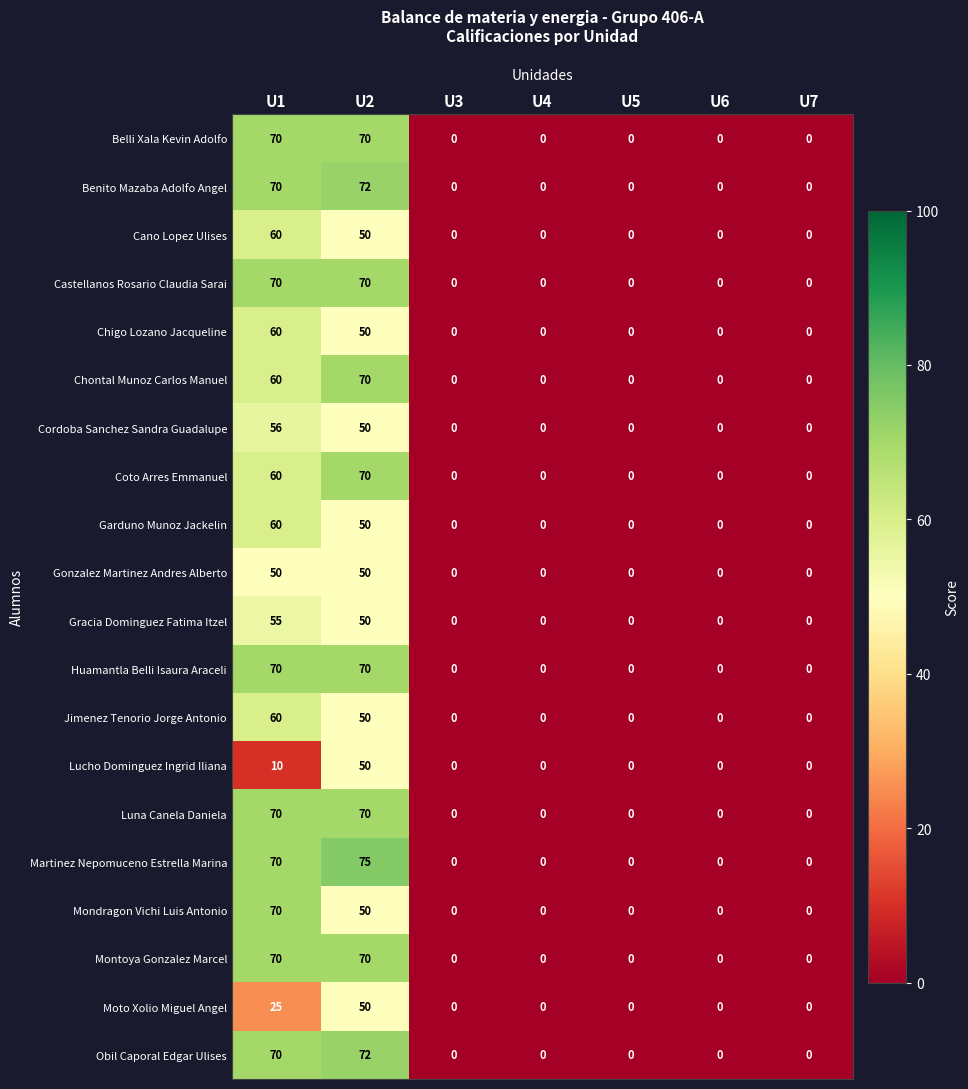

Which series has the largest range (max minus min)?

Martinez Nepomuceno Estrella Marina